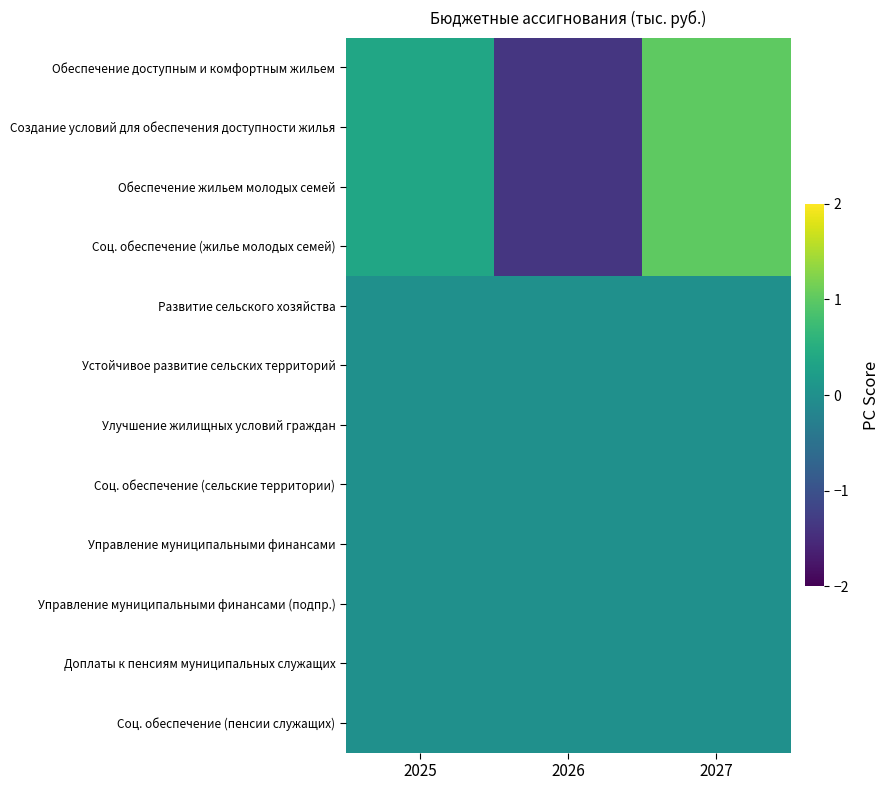

At which category does the chart reach its peak across all series?

2027